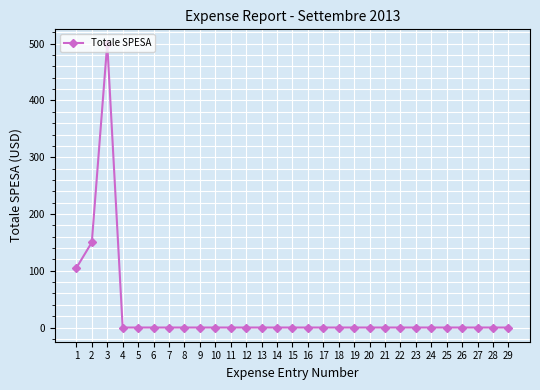

The value at 10 is 0.0. True or false?

True